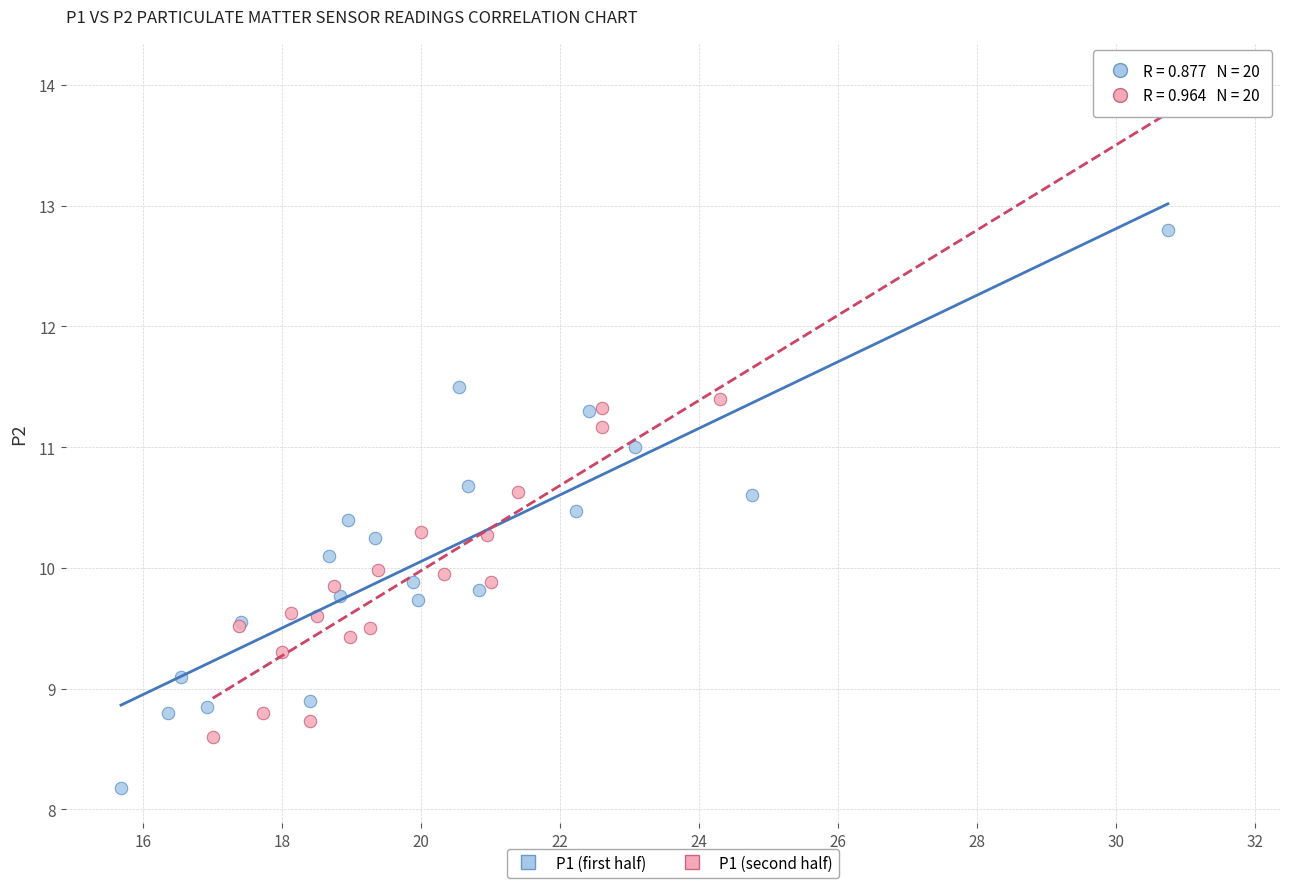

Which series contains the lowest Y value?

P1 (first half)